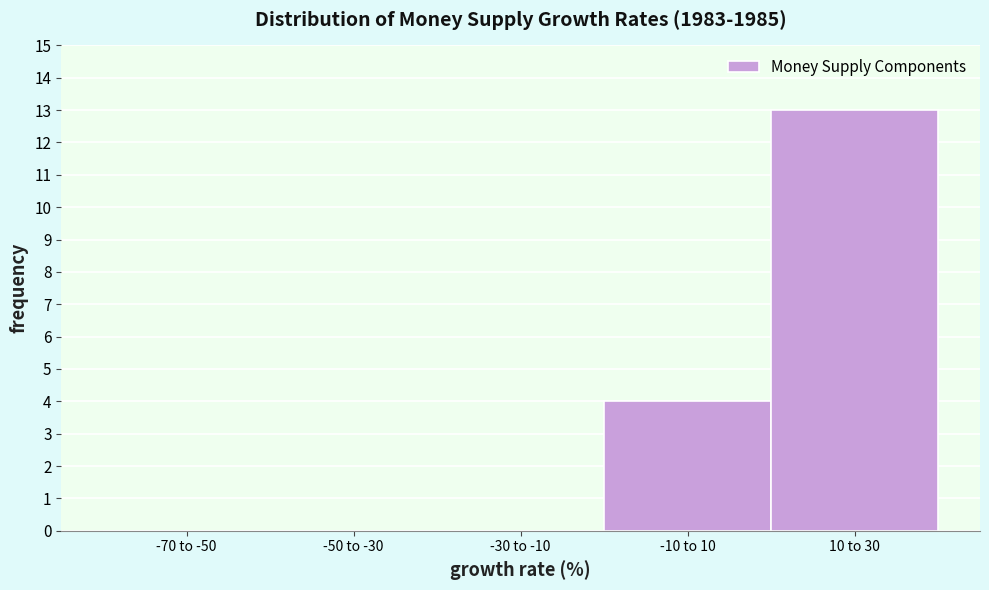

Reading left to right, extract all data points from this chart.

-70 to -50=0	-50 to -30=0	-30 to -10=0	-10 to 10=4	10 to 30=13